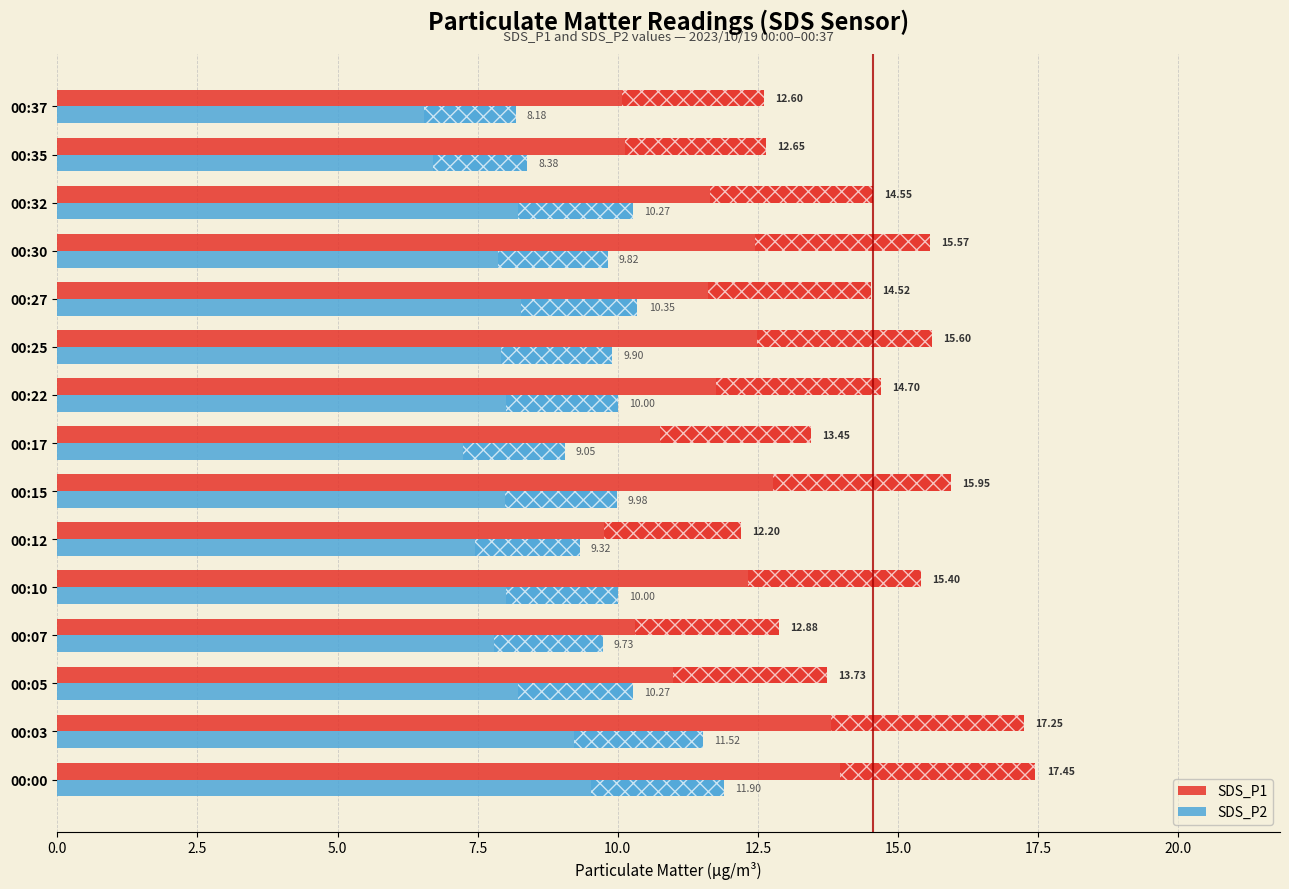

Which series has the widest spread of values?

SDS_P1